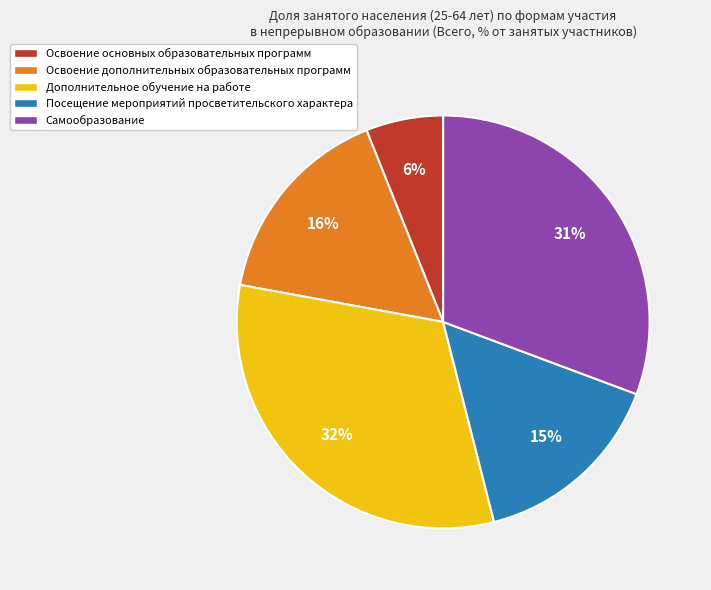

Which slice is the largest?

Дополнительное обучение на работе